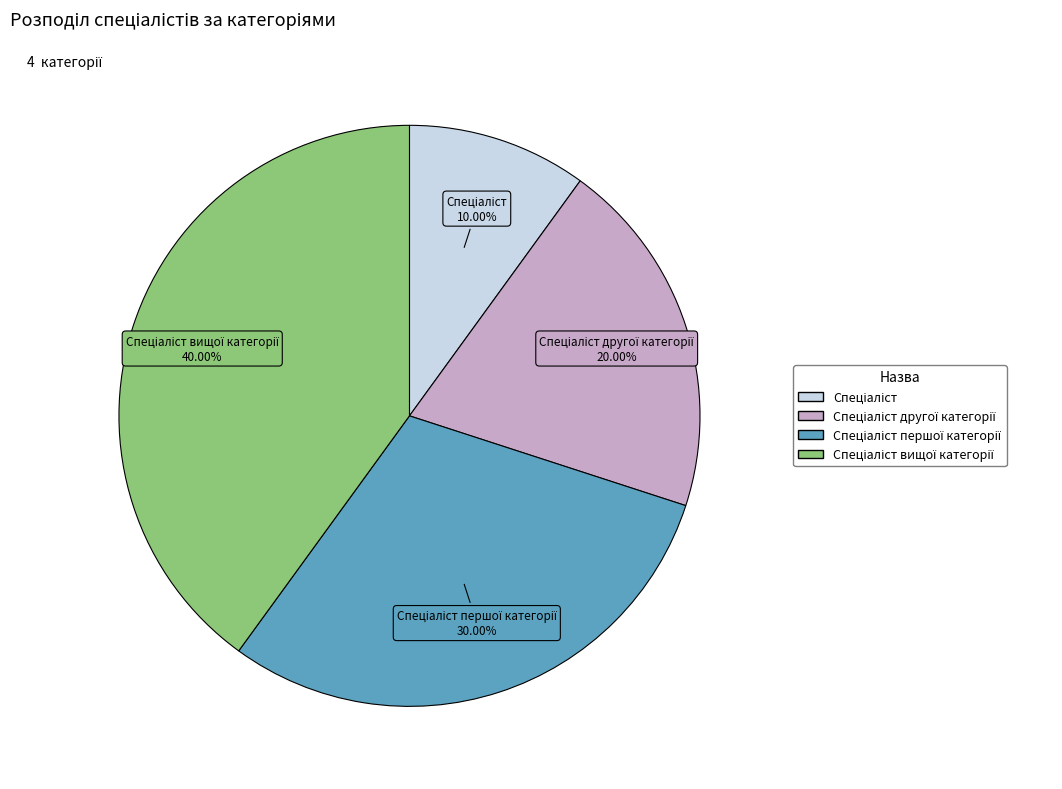

Is there any slice that represents more than half of the pie?

No